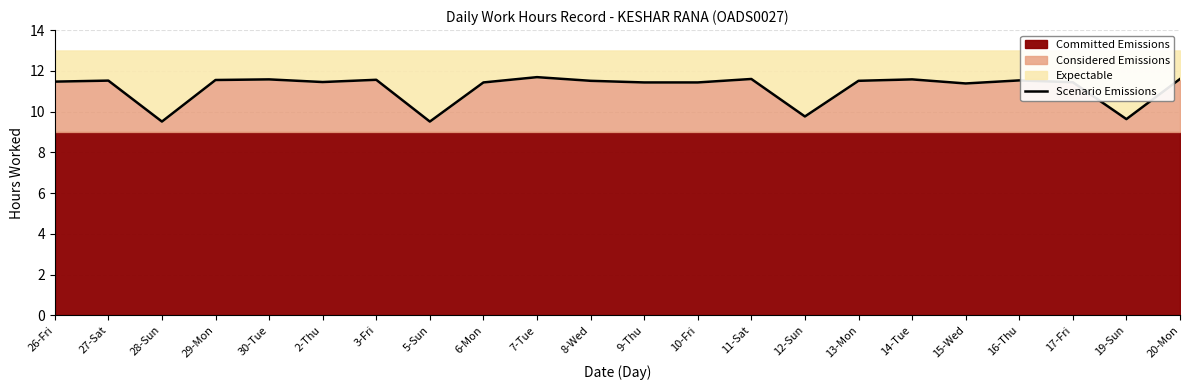

The value at 5-Sun is 4.8. True or false?

False